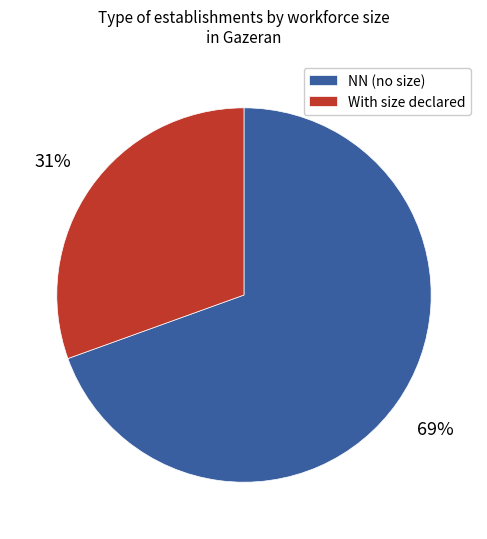

Which category has the biggest portion of the pie?

NN (no size)